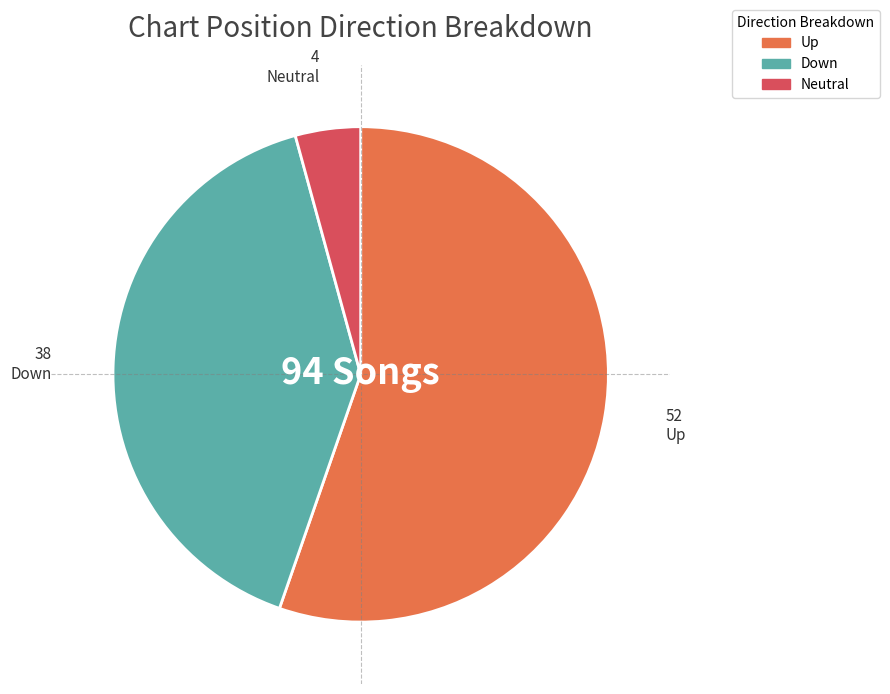

Is there any slice that represents more than half of the pie?

Yes